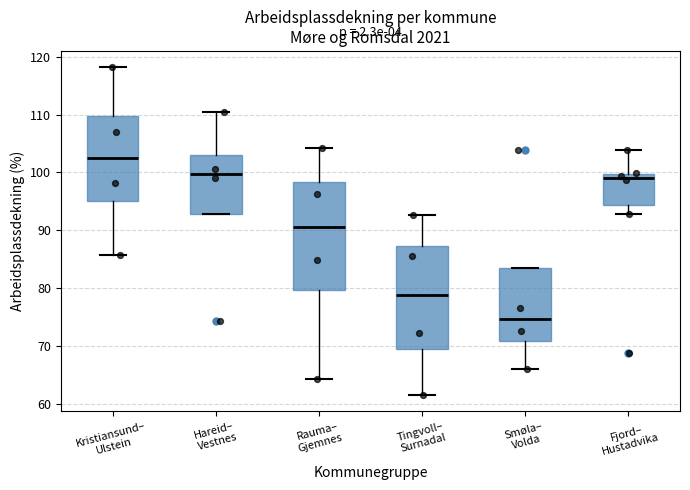

Reading left to right, read every box against the y-axis: the position of its median line, the range the box covers, and the ends of its whiskers. The values are not printed on the chart, so give them approximately, as read against the axis.

Kristiansund– Ulstein: median 103, box 95 to 110, whiskers 86 to 118
Hareid– Vestnes: median 100, box 93 to 103, whiskers 93 to 111
Rauma– Gjemnes: median 91, box 80 to 98, whiskers 64 to 104
Tingvoll– Surnadal: median 79, box 70 to 87, whiskers 62 to 93
Smøla– Volda: median 75, box 71 to 83, whiskers 66 to 83
Fjord– Hustadvika: median 99, box 94 to 100, whiskers 93 to 104